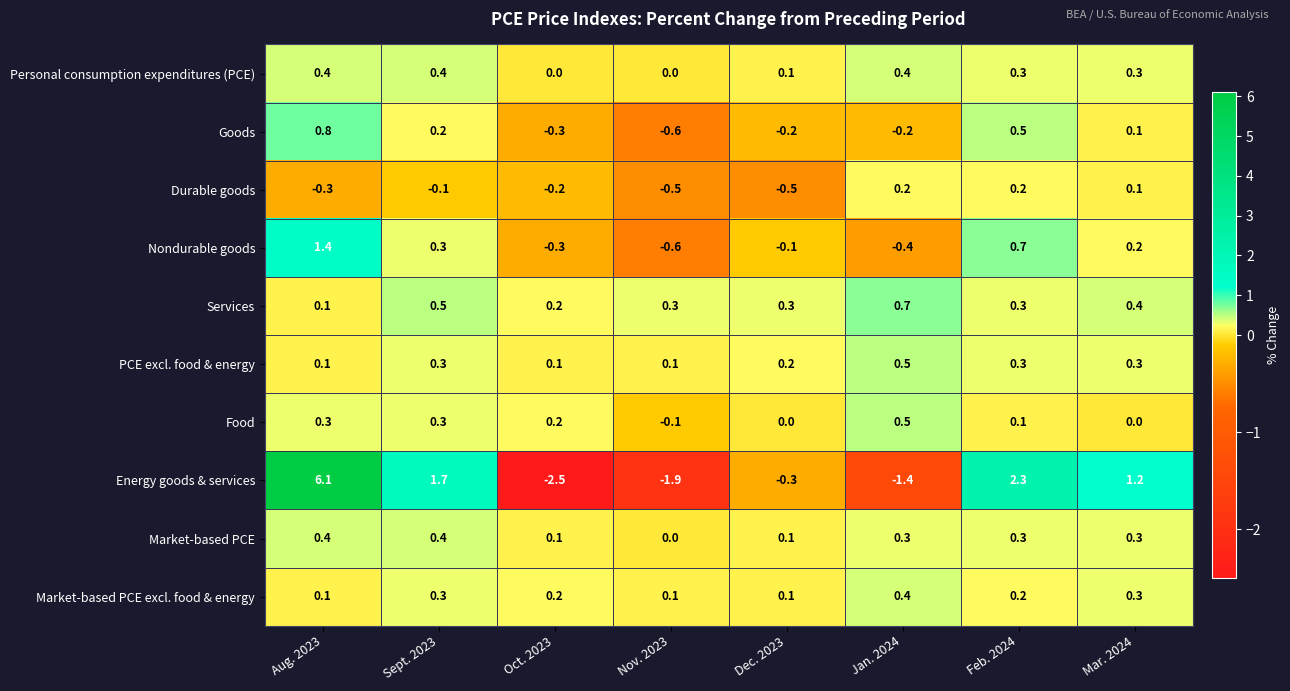

What is the sum of the Market-based PCE excl. food & energy values at Nov. 2023 and Jan. 2024?

0.5